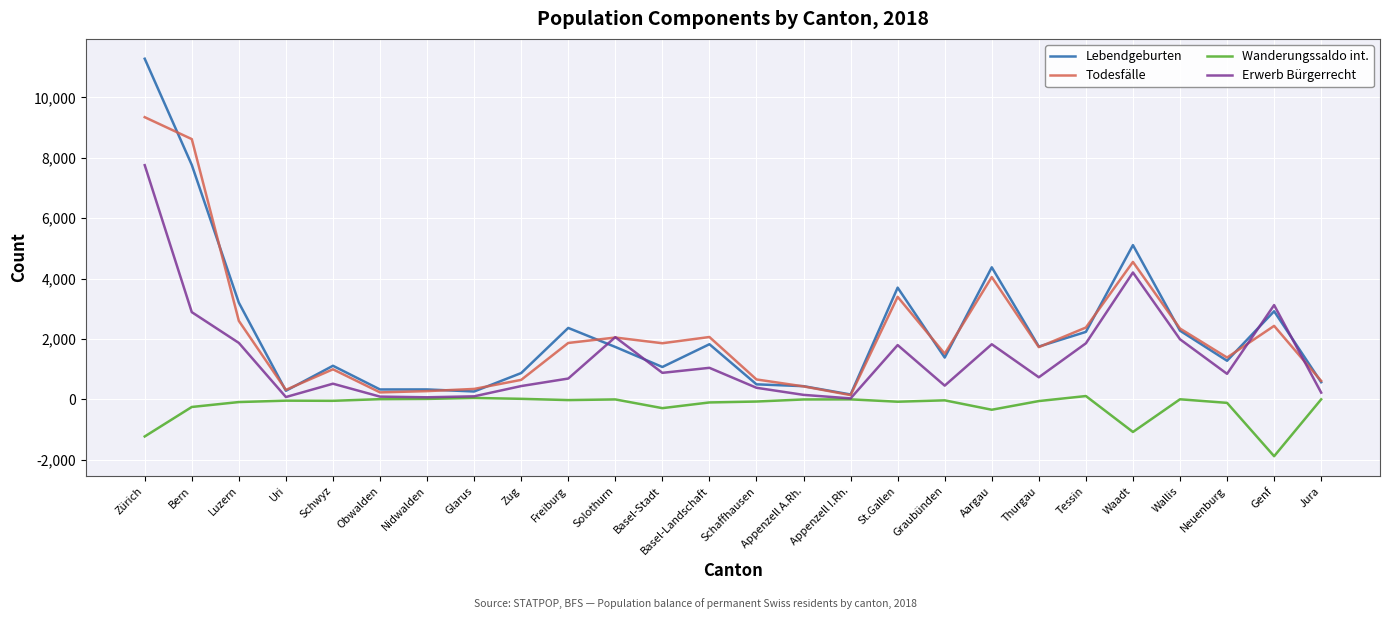

What is the average value of the Todesfälle series?

2183